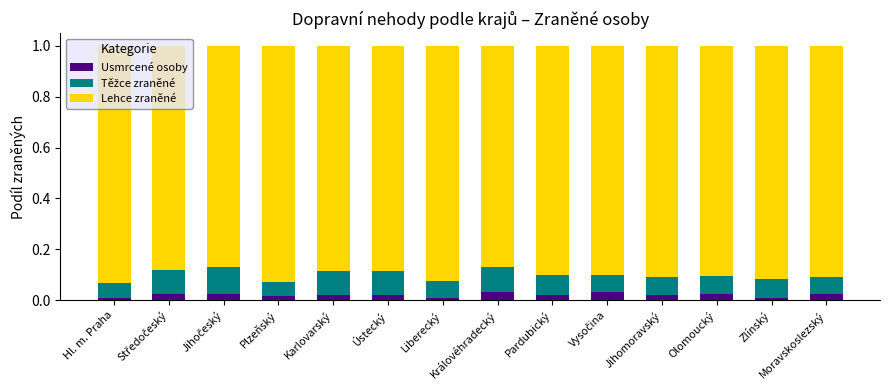

True or false: Usmrcené osoby has a value of 0.0 at Moravskoslezský.

True